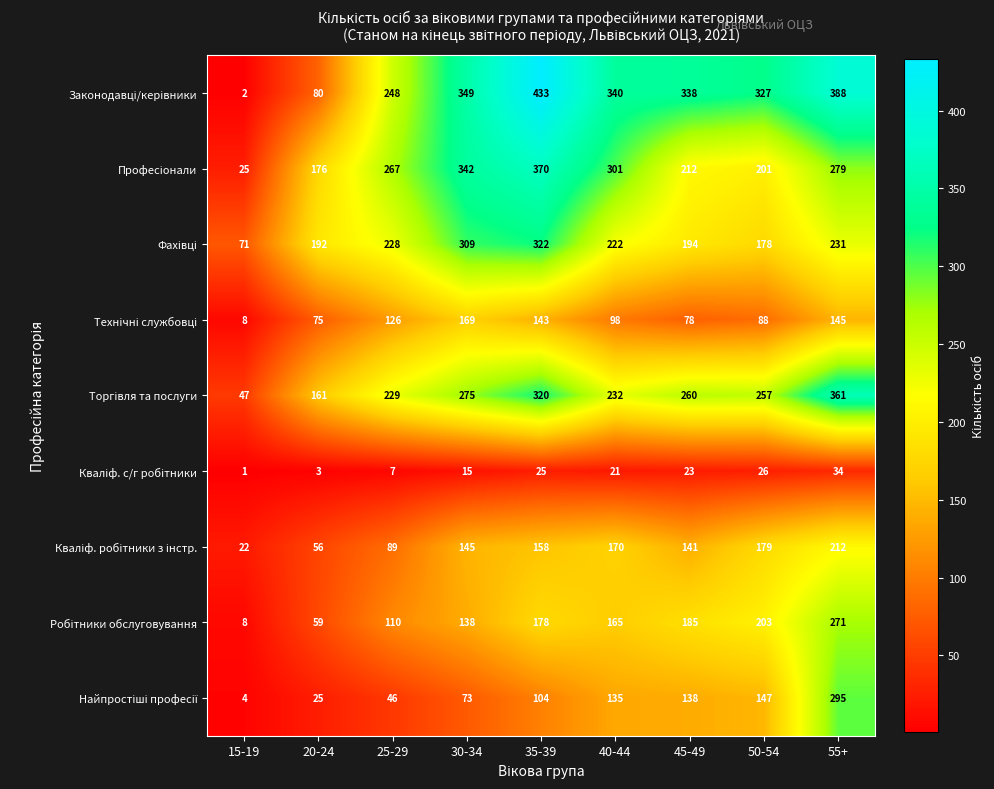

What is the spread (max minus min) of values at 45-49?

315